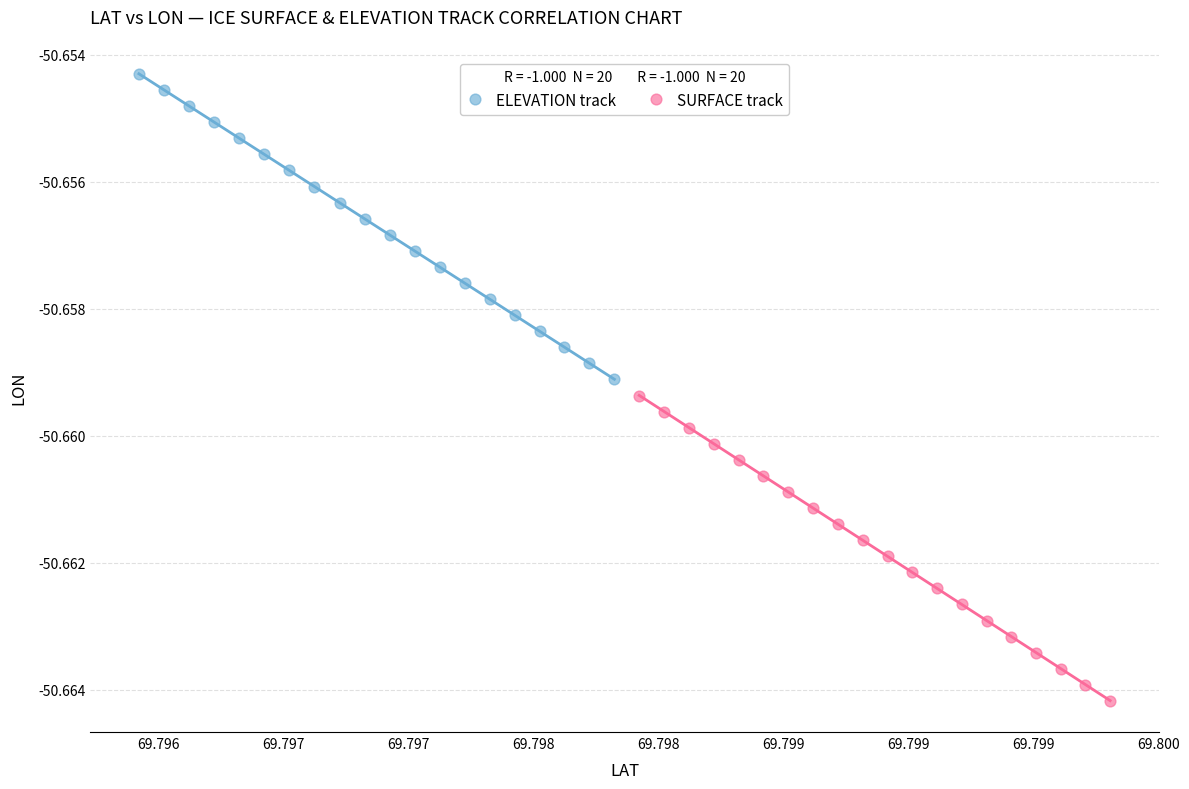

Which series contains the lowest Y value?

SURFACE track